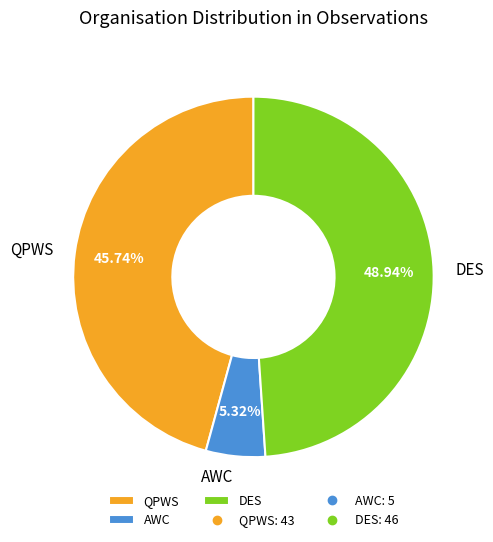

Which slice is the smallest?

AWC